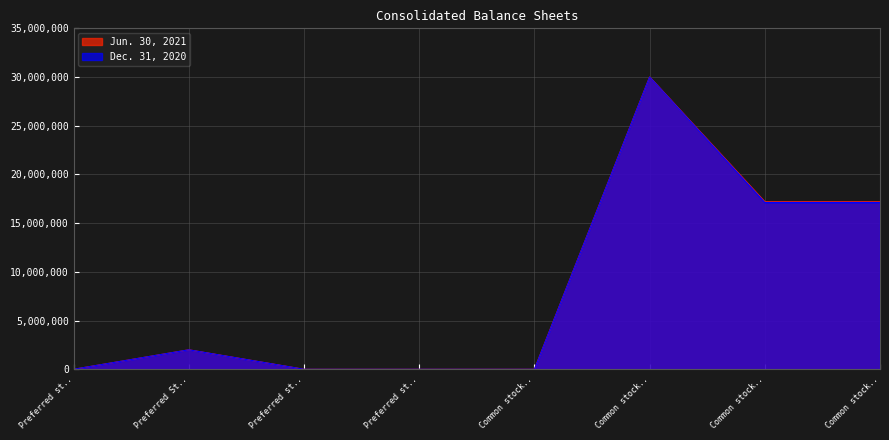

What are all the series names shown in the legend?

Jun. 30, 2021, Dec. 31, 2020